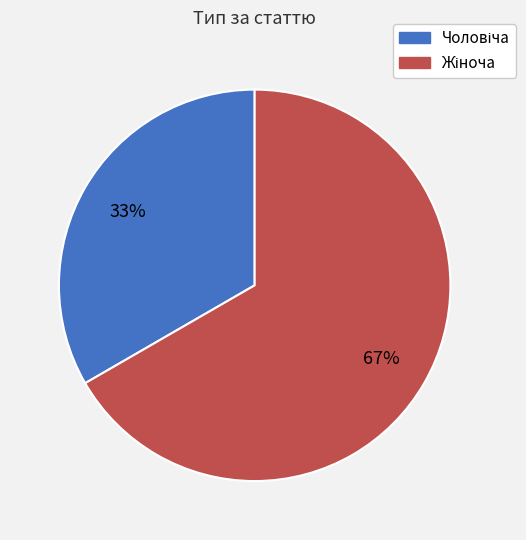

Is there a majority slice in this chart?

Yes